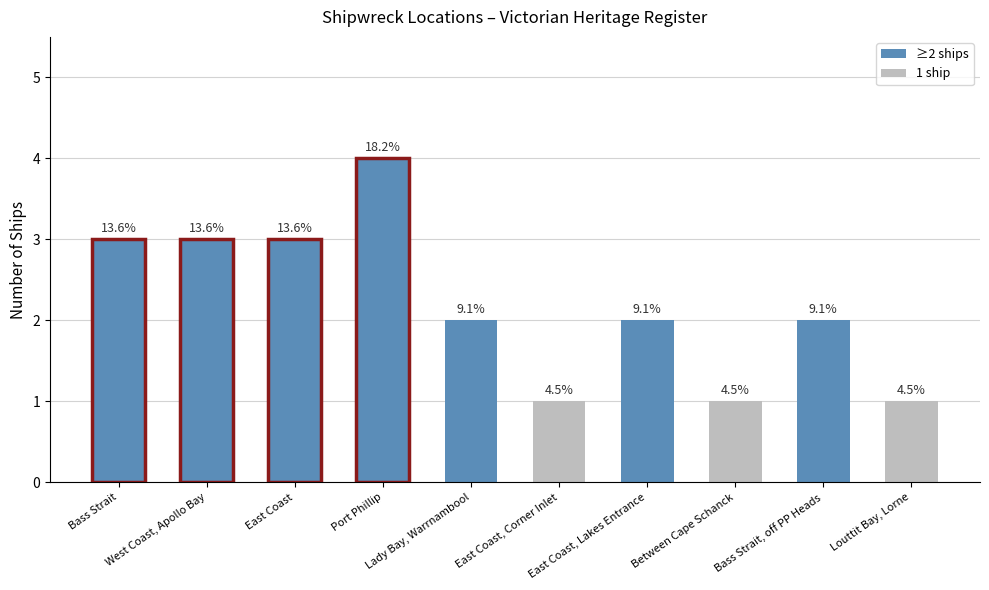

How many bars are there in total?

10